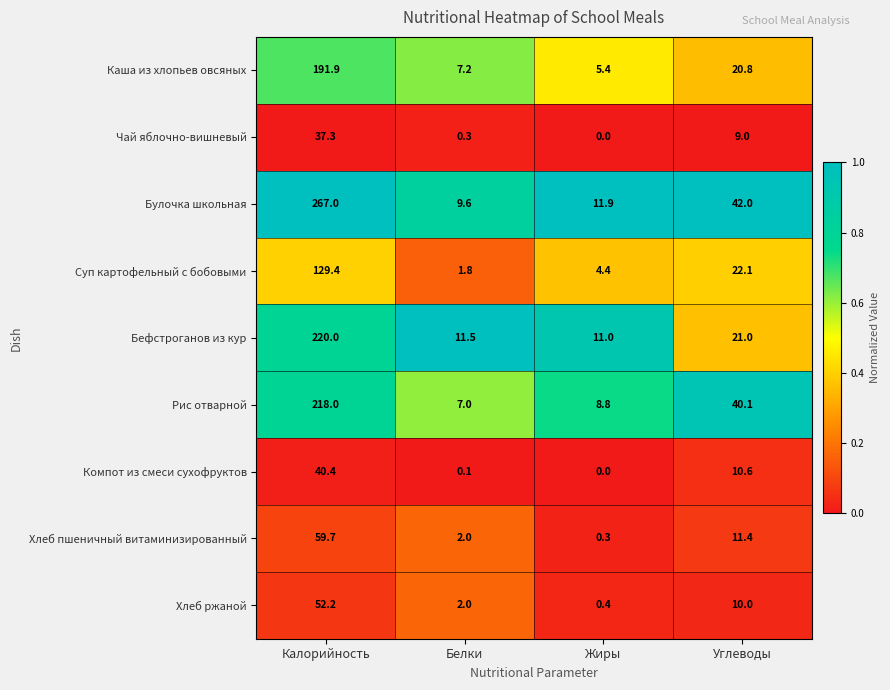

What is the minimum value for Бефстроганов из кур?

11.0